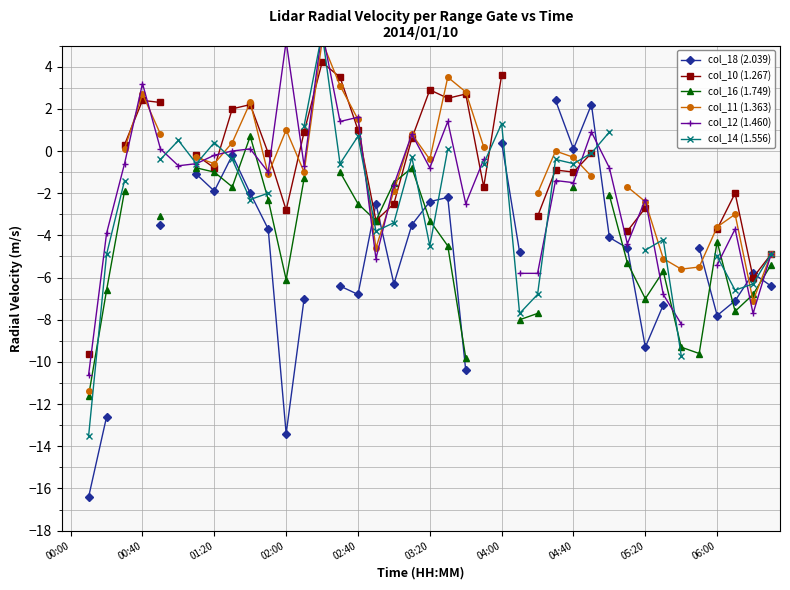

At which category does the chart reach its peak across all series?

14